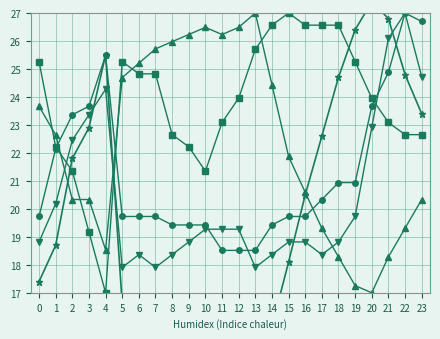

The value of Presioa (hPa) at 2 is 21.3. True or false?

True